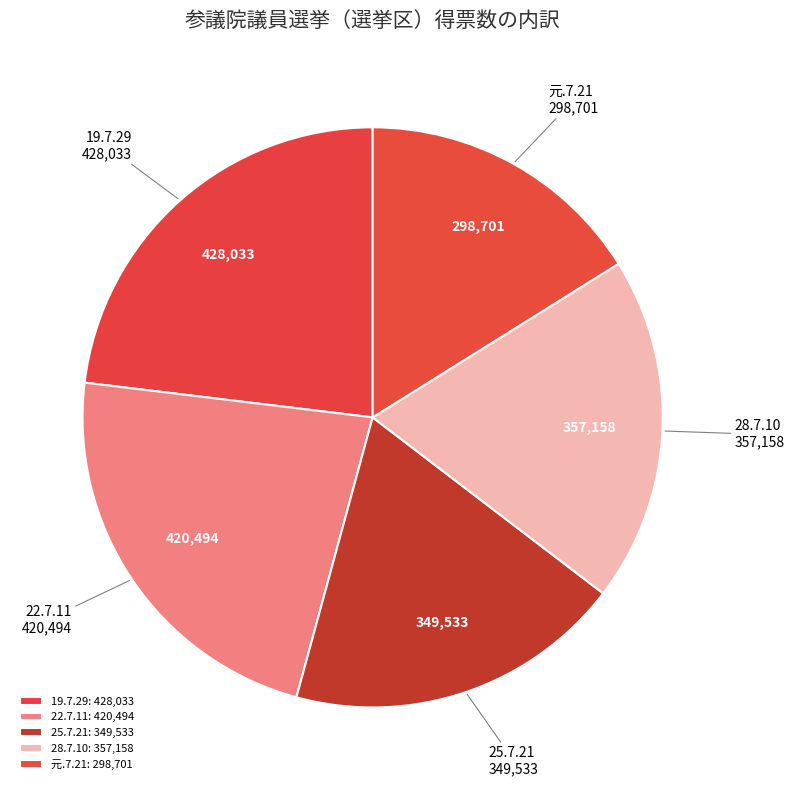

The 25.7.21 slice represents 6% of the pie. True or false?

False